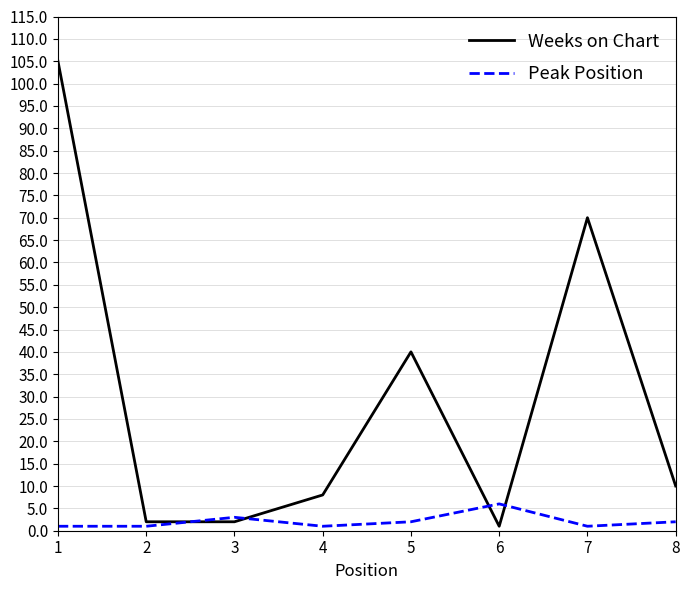

Where do Peak Position and Weeks on Chart first cross each other?

2 and 3